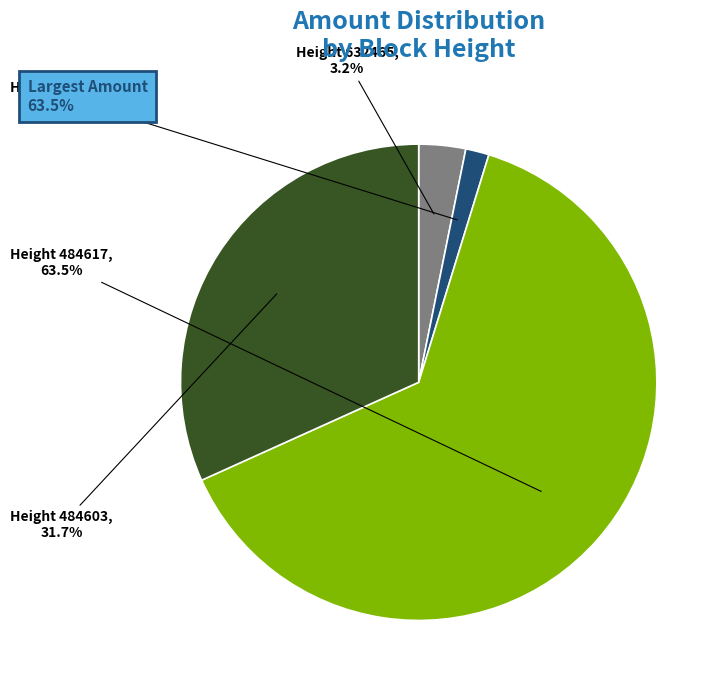

Is there any slice that represents more than half of the pie?

Yes